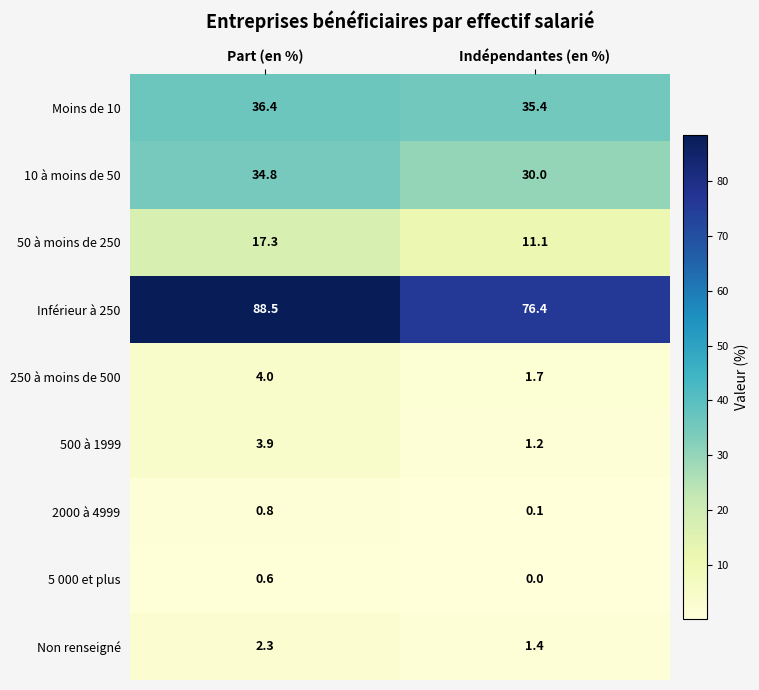

Which series changed the most between Part (en %) and Indépendantes (en %)?

Inférieur à 250